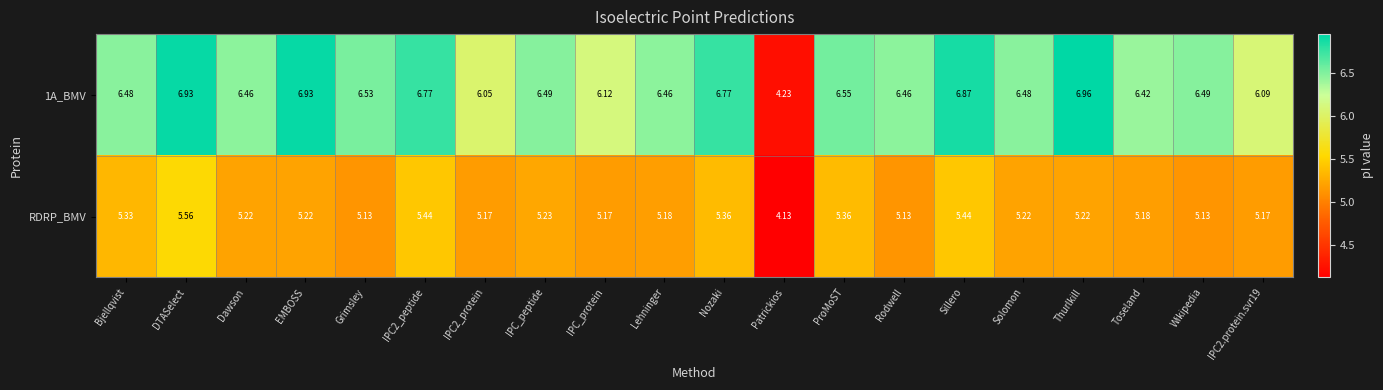

Which category has the highest value across all series?

Thurlkill